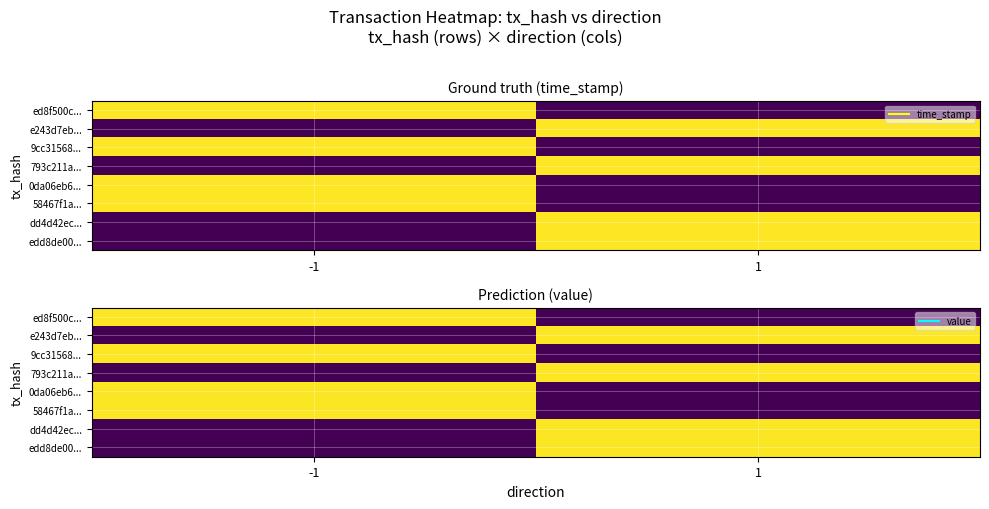

At which label does 58467f1a... reach its peak?

-1